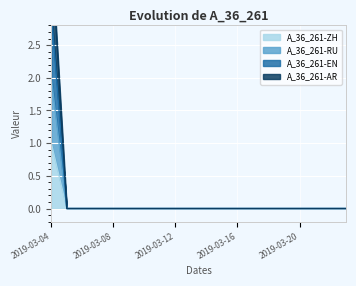

Is the value of A_36_261-ZH at 2019-03-05 greater than the value of A_36_261-EN at 2019-03-13?

No